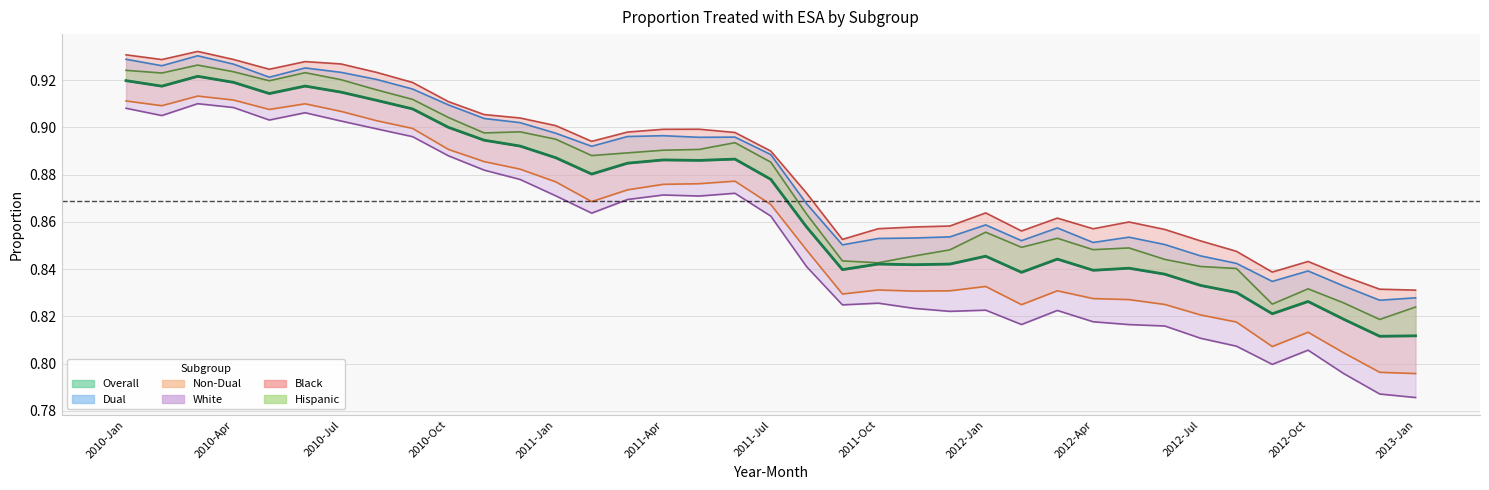

What is the label of the 10th point from the right?

2012-Apr